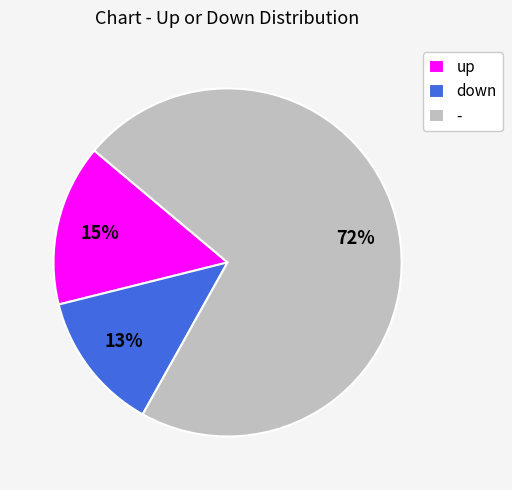

Is the sum of down and up greater than half?

No